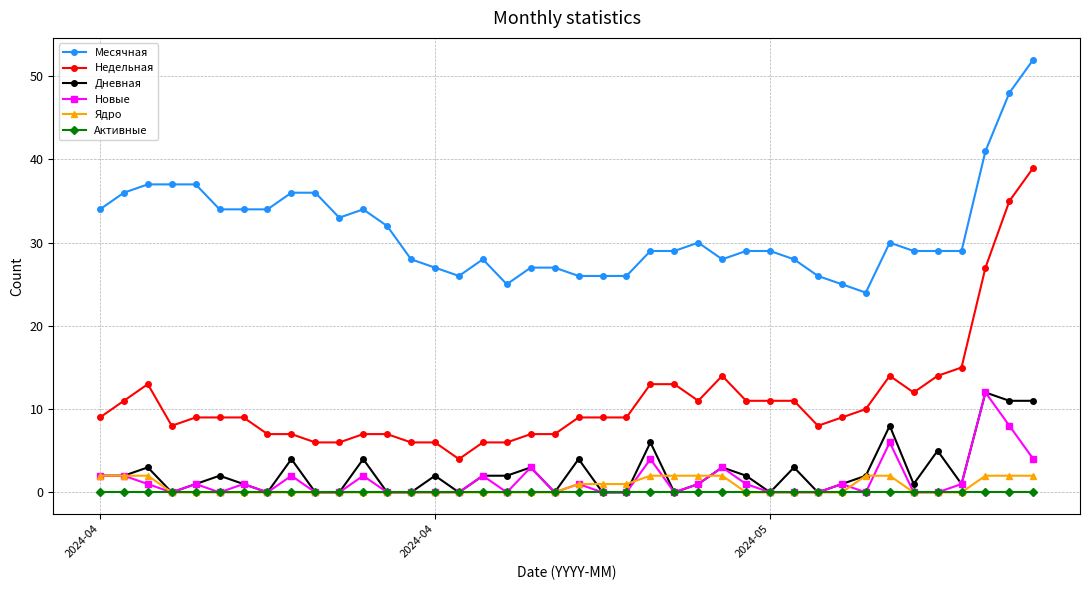

True or false: Дневная and Недельная intersect in this chart.

False